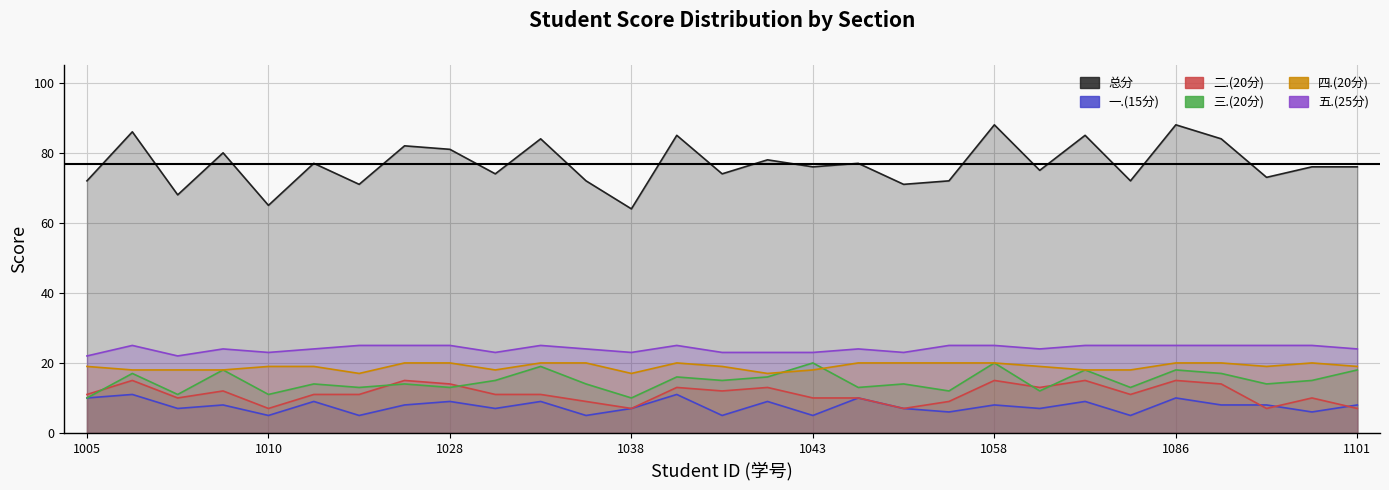

True or false: 五.(25分) and 一.(15分) cross at least once.

False